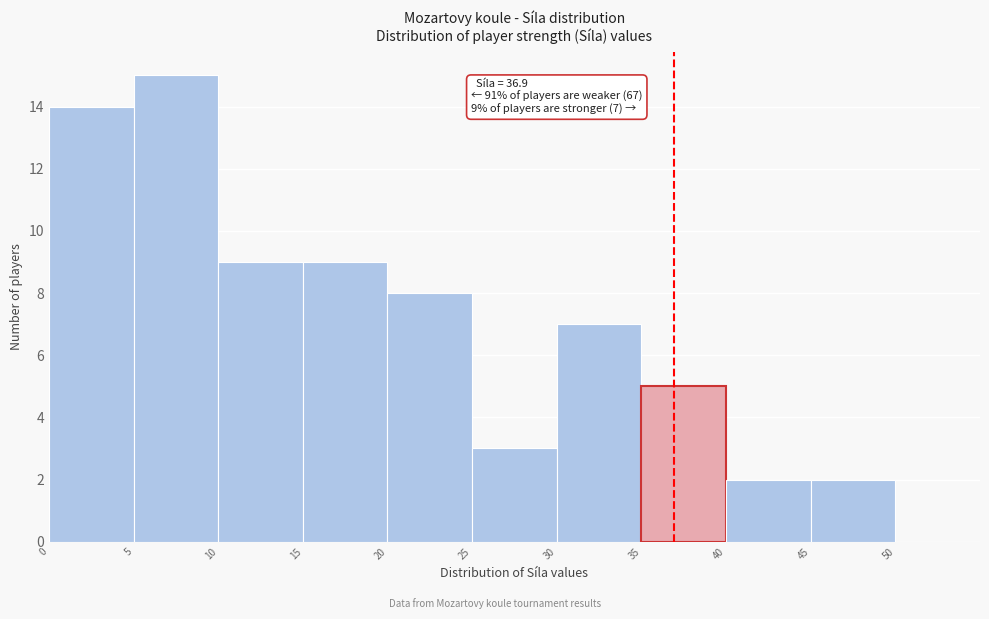

Over which range of the x-axis is the bar tallest?

5 to 10